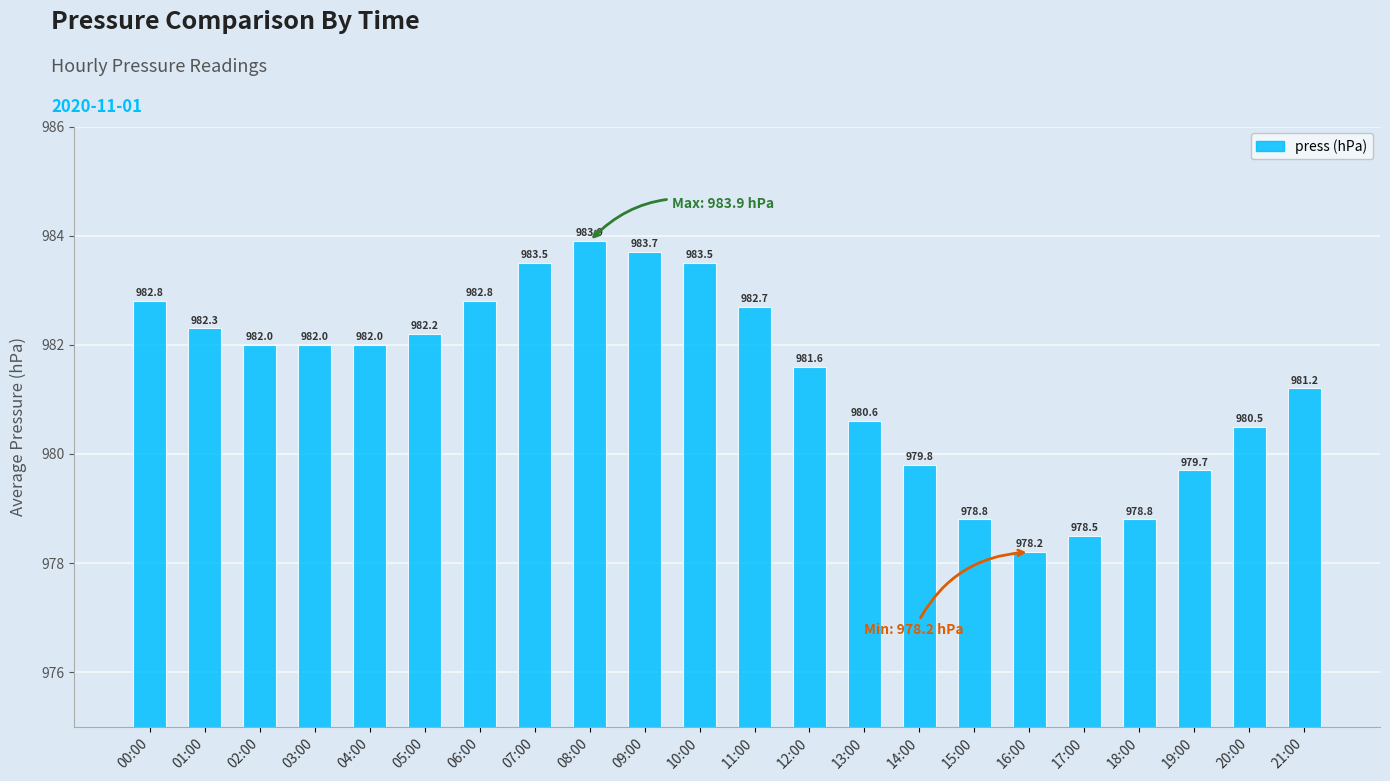

Which label corresponds to the smallest value in the chart?

16:00